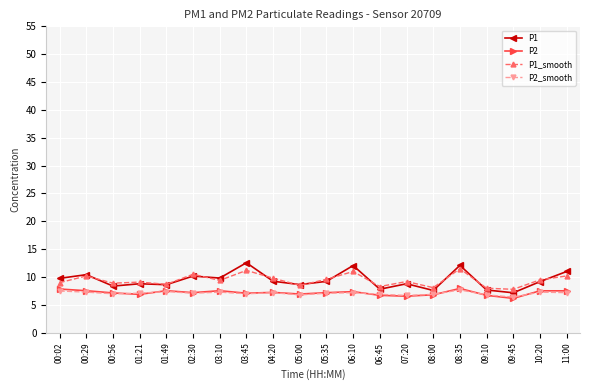

What value does the P2_smooth series have at 10:20?

7.3